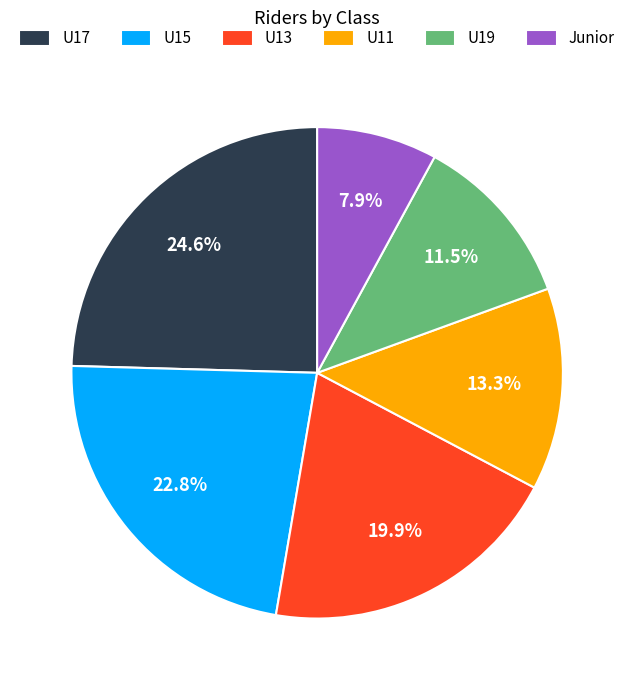

To the nearest percent, what portion does U11 represent?

13%